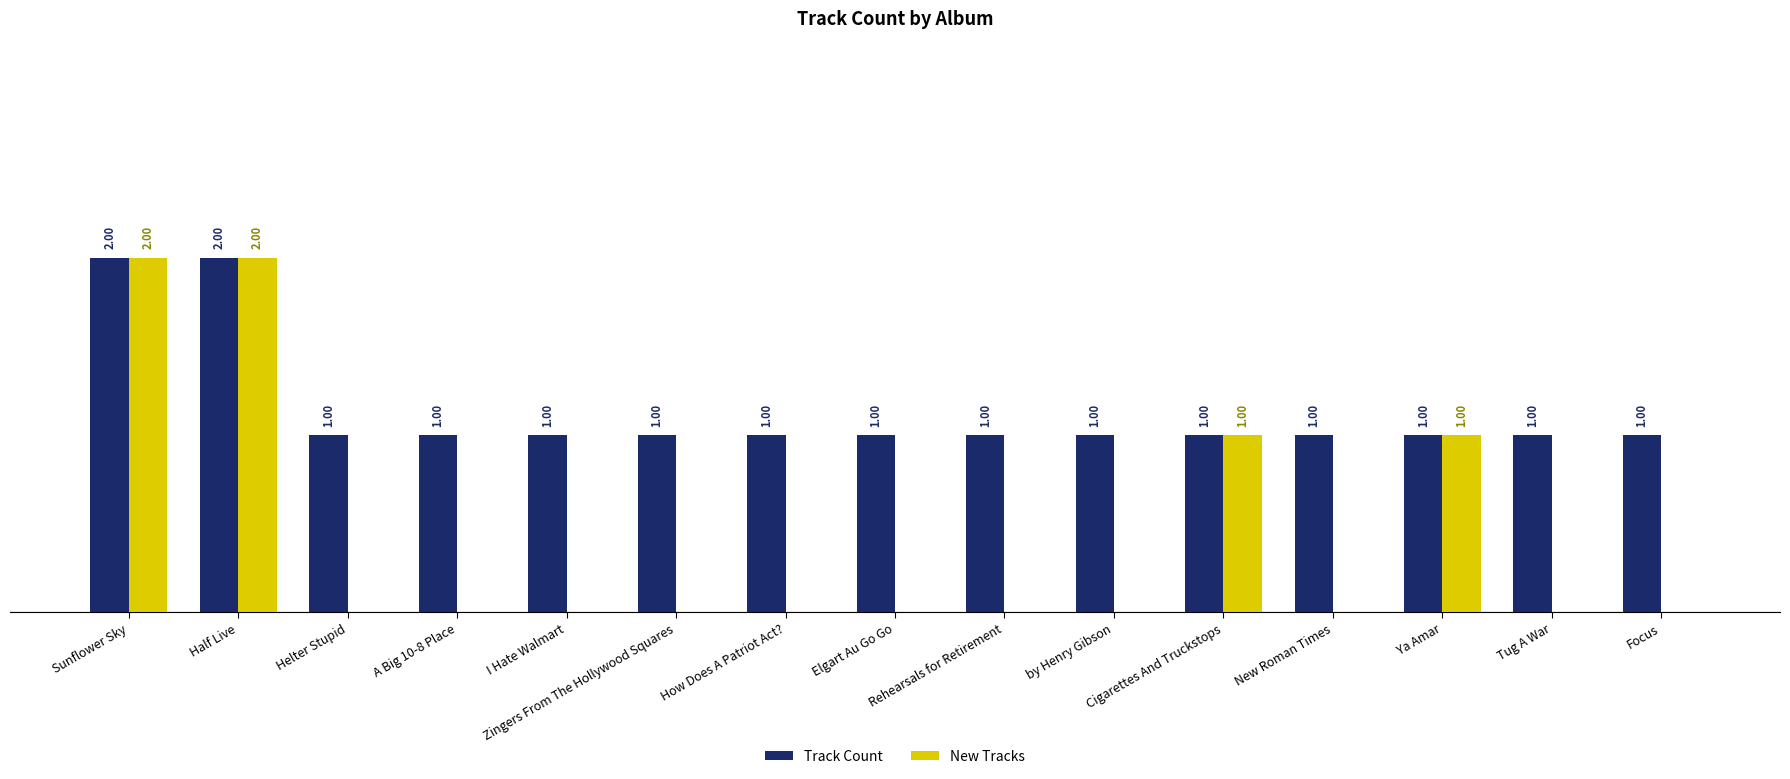

What are all the series names shown in the legend?

Track Count, New Tracks